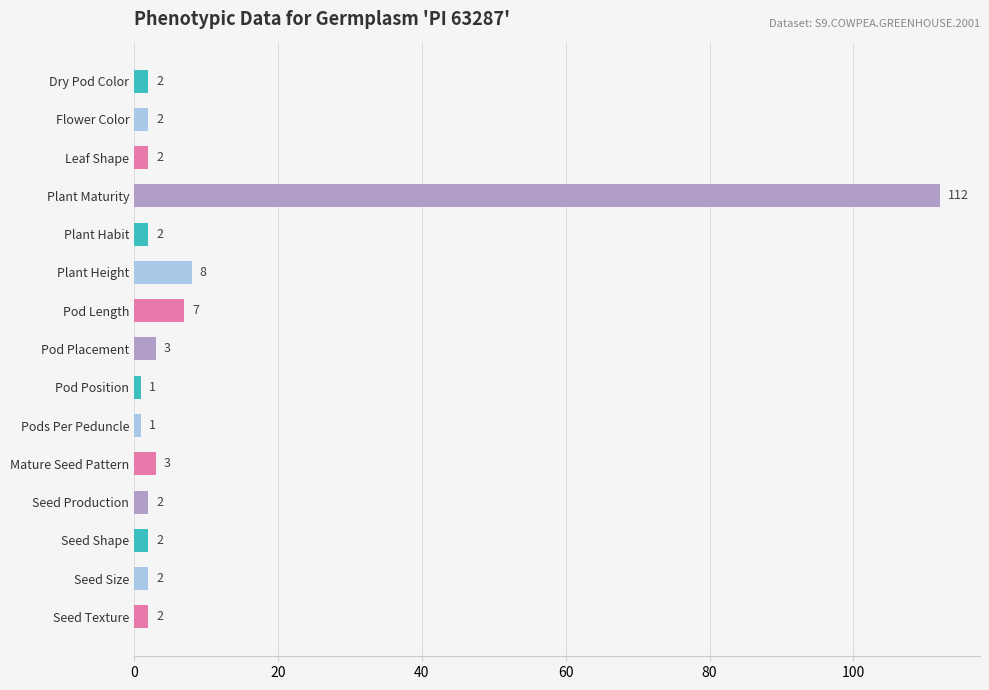

The value at Plant Maturity is 154. True or false?

False